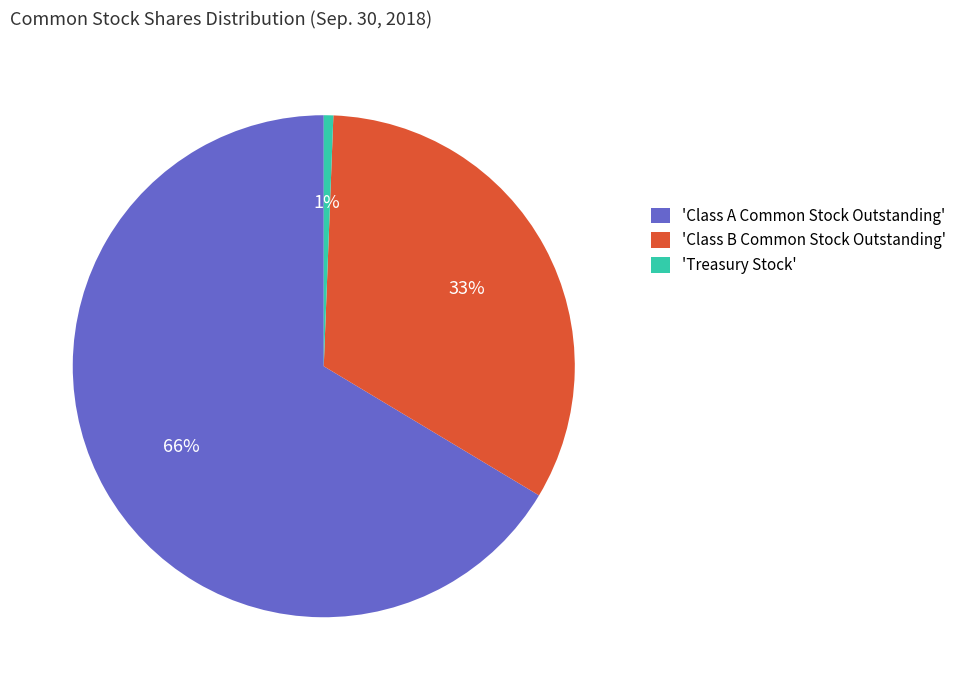

Do 'Treasury Stock' and 'Class A Common Stock Outstanding' together represent more than half of the pie?

Yes